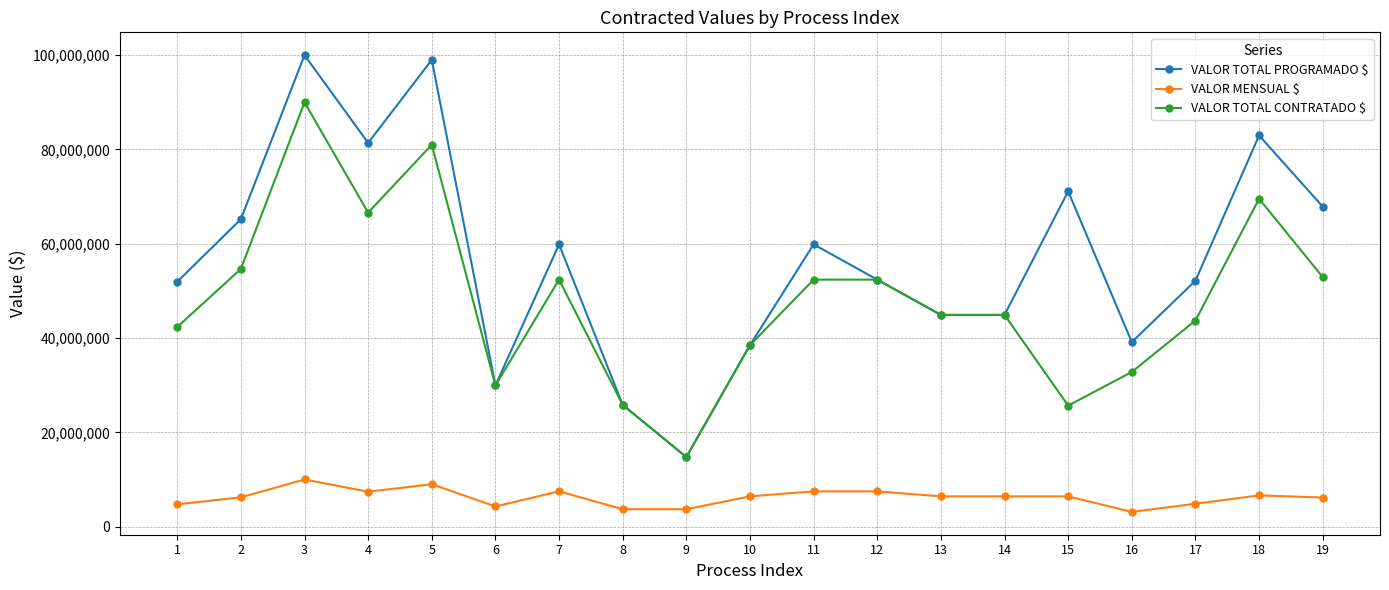

Read the VALOR MENSUAL $ value at 4, to the nearest 50.

7400000